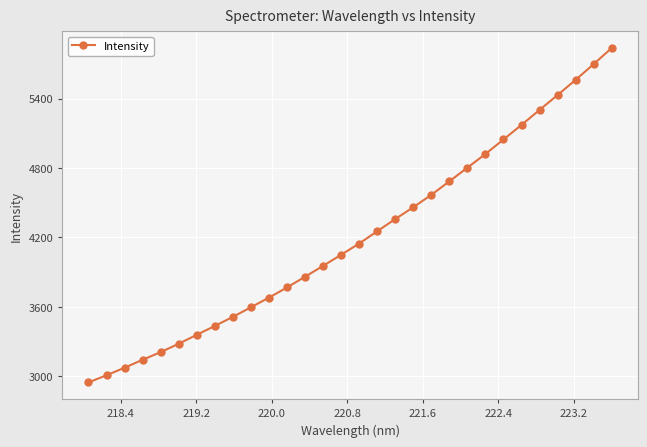

How many categories are shown in the chart?

30